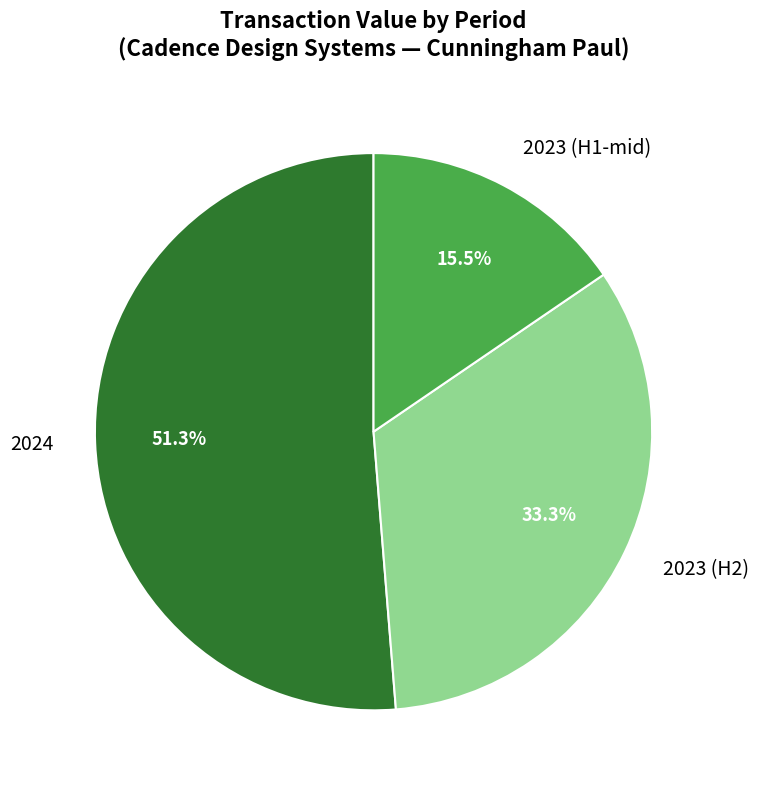

Is 2023 (H2) the majority of the pie?

No